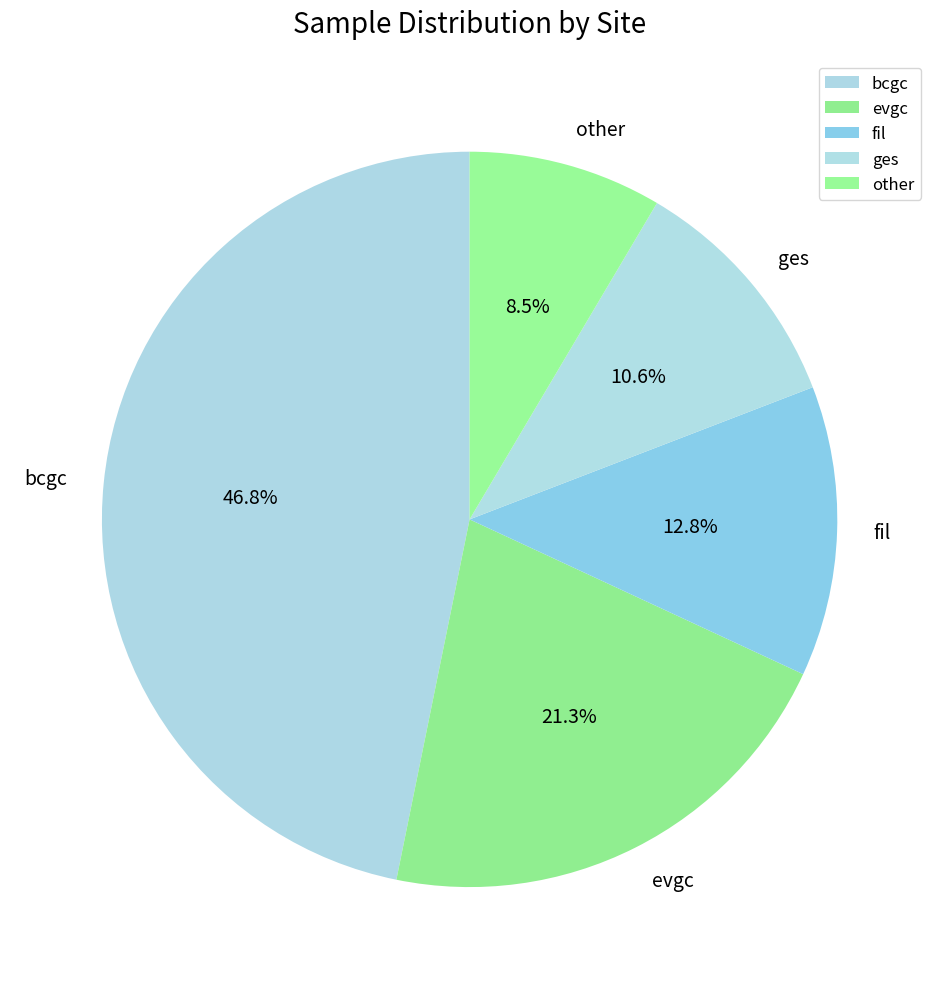

To the nearest percent, what is the average slice percentage?

20%